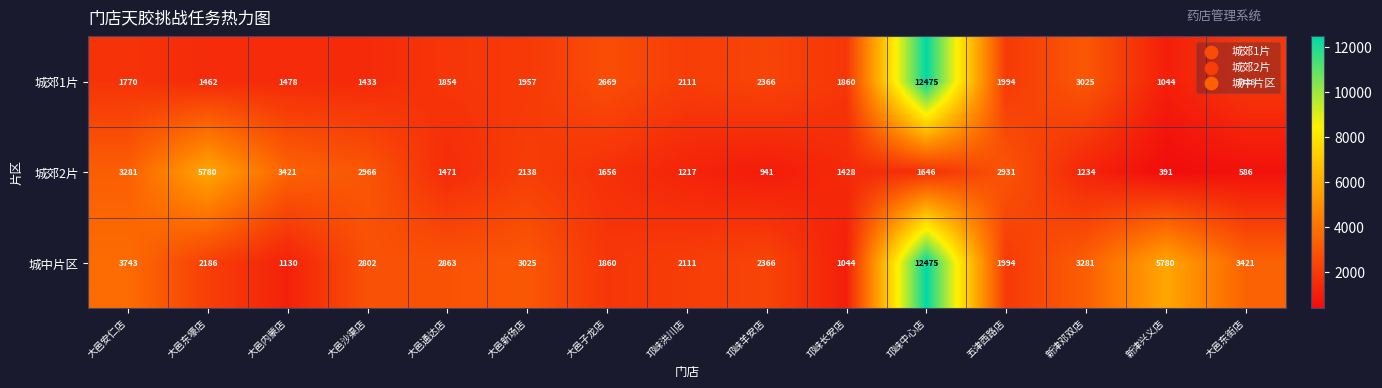

What is the average value of the 城郊2片 series?

2072